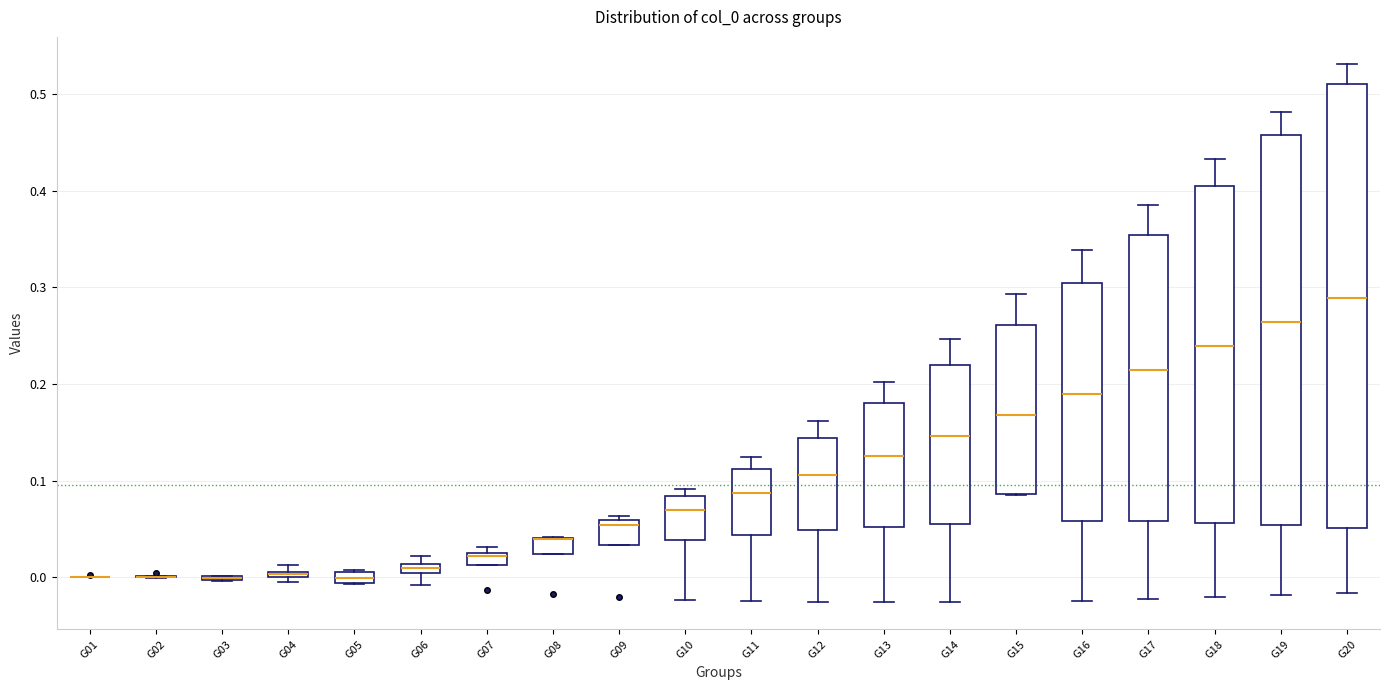

Comparing the boxes themselves (not the whiskers), which one is the tallest?

G20